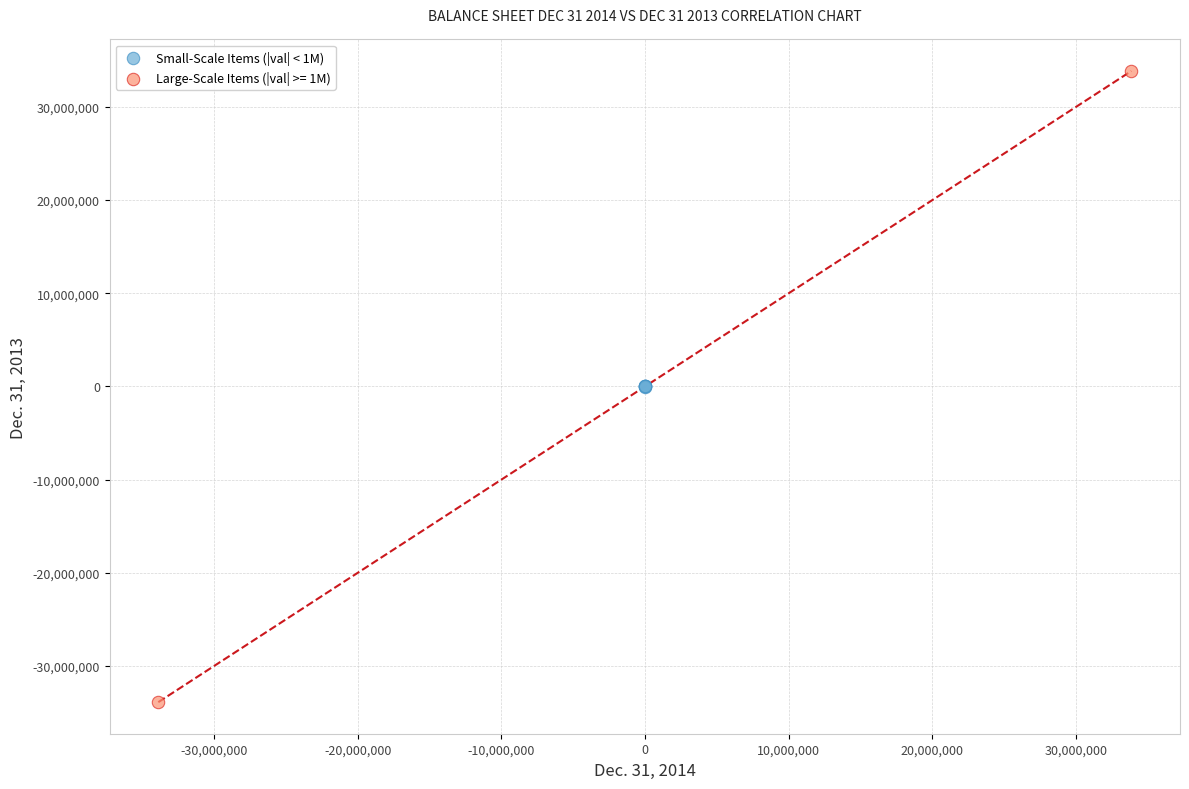

What are all the series names shown in the legend?

Small-Scale Items (|val| < 1M), Large-Scale Items (|val| >= 1M)